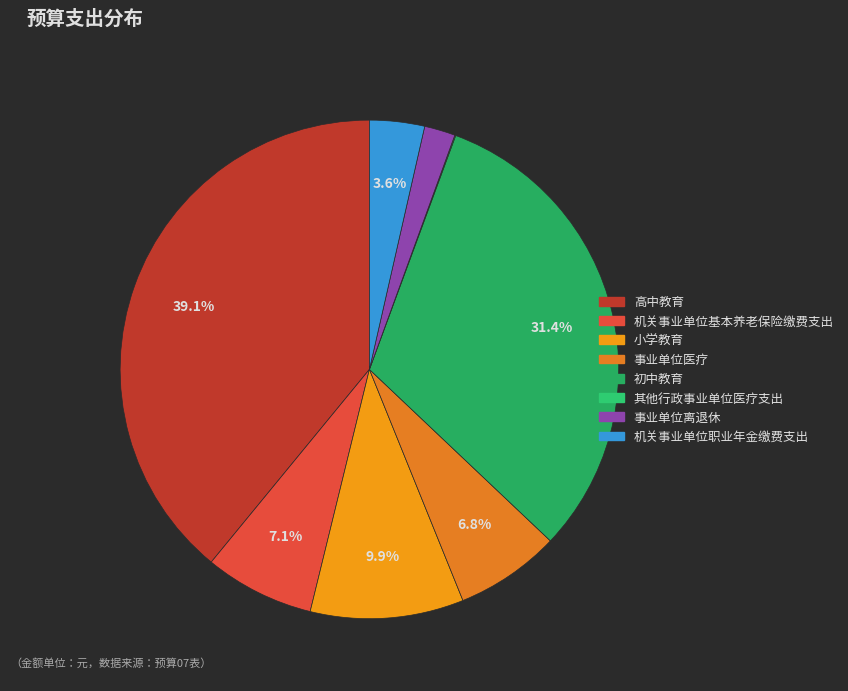

Is there any slice that represents more than half of the pie?

No